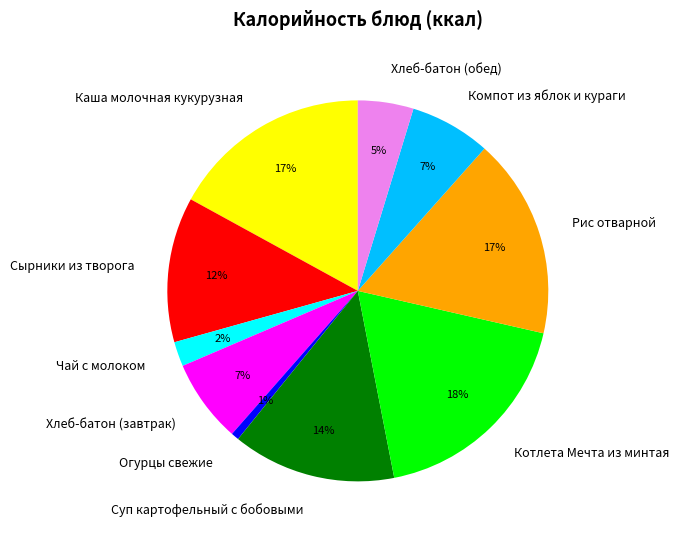

The Хлеб-батон (обед) slice represents 14% of the pie. True or false?

False